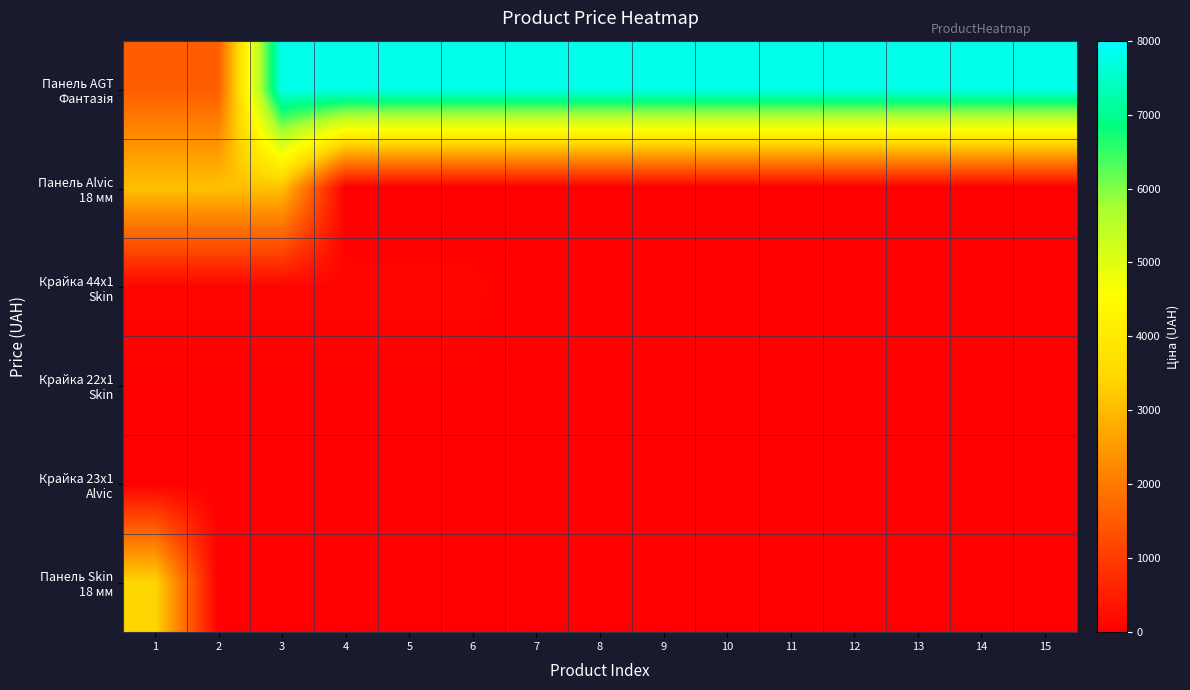

How many data points does each series have?

15